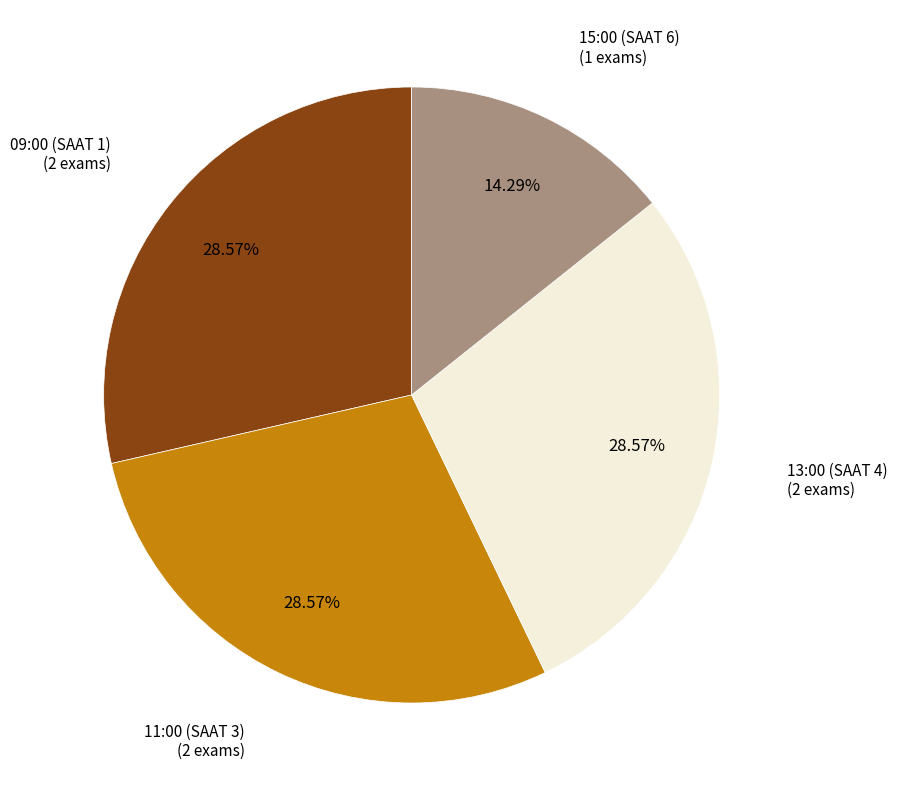

Is there any slice that represents more than half of the pie?

No